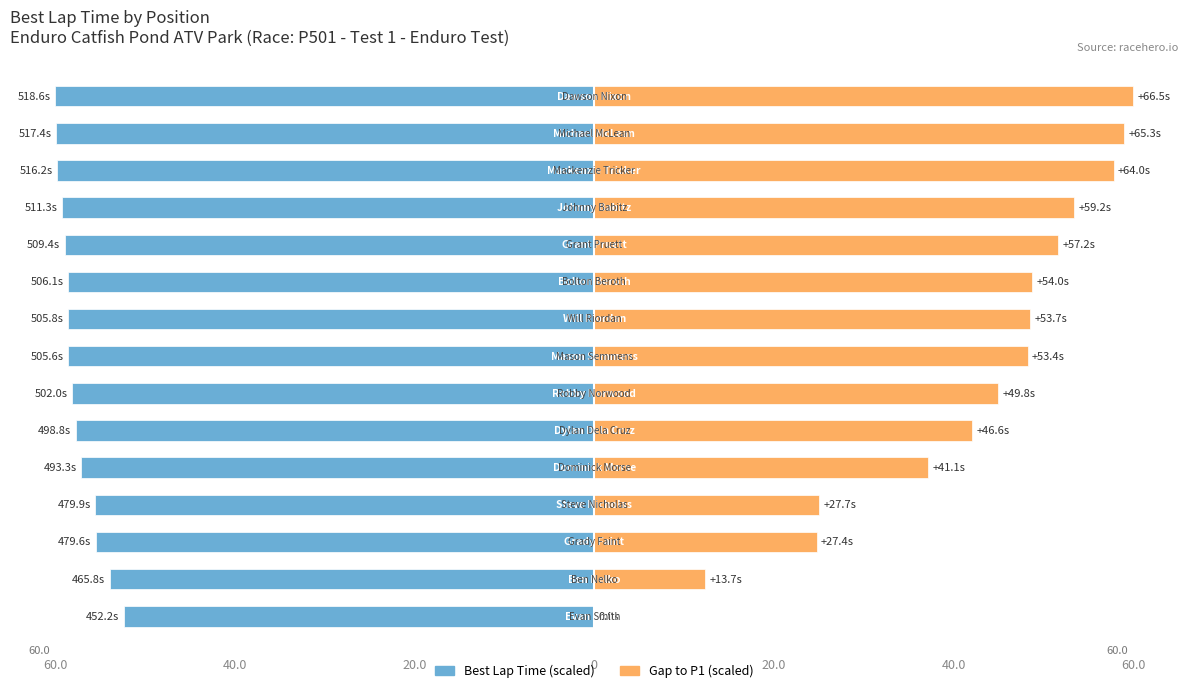

Which has a higher value, 40.0 or 8?

40.0